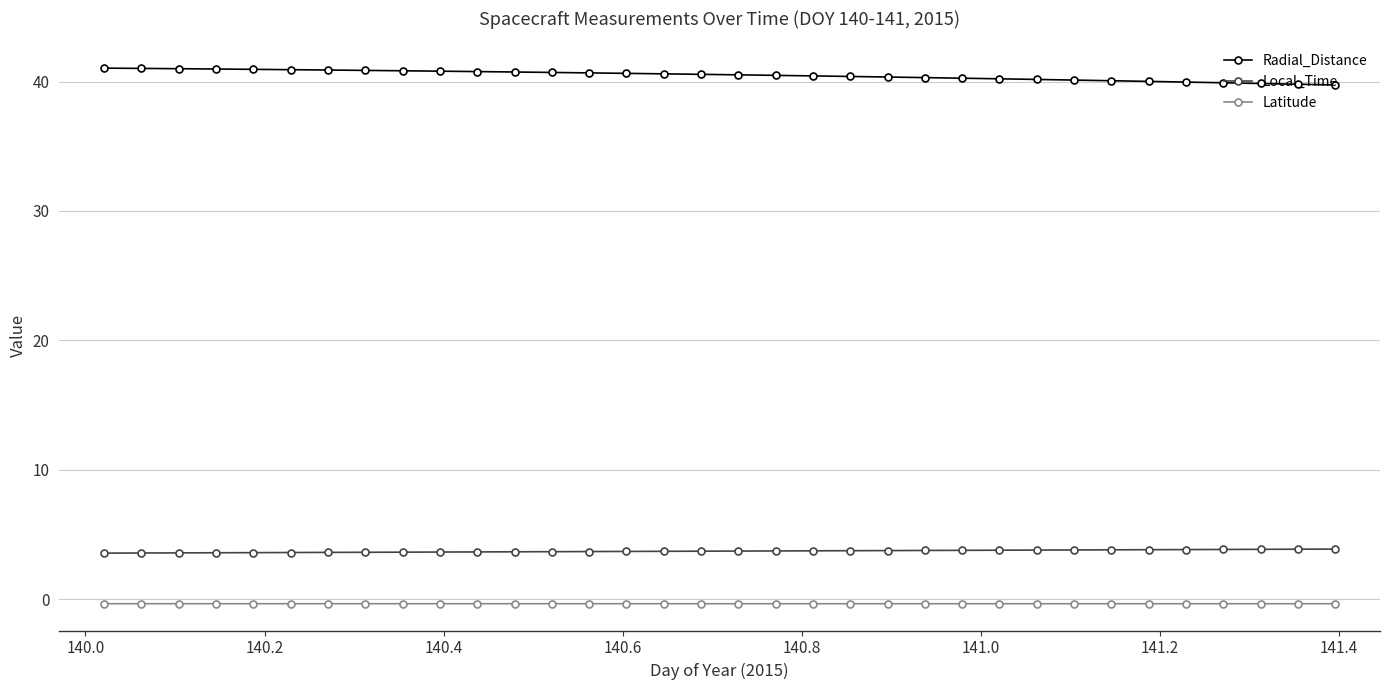

Which series has the largest total across all categories?

Radial_Distance